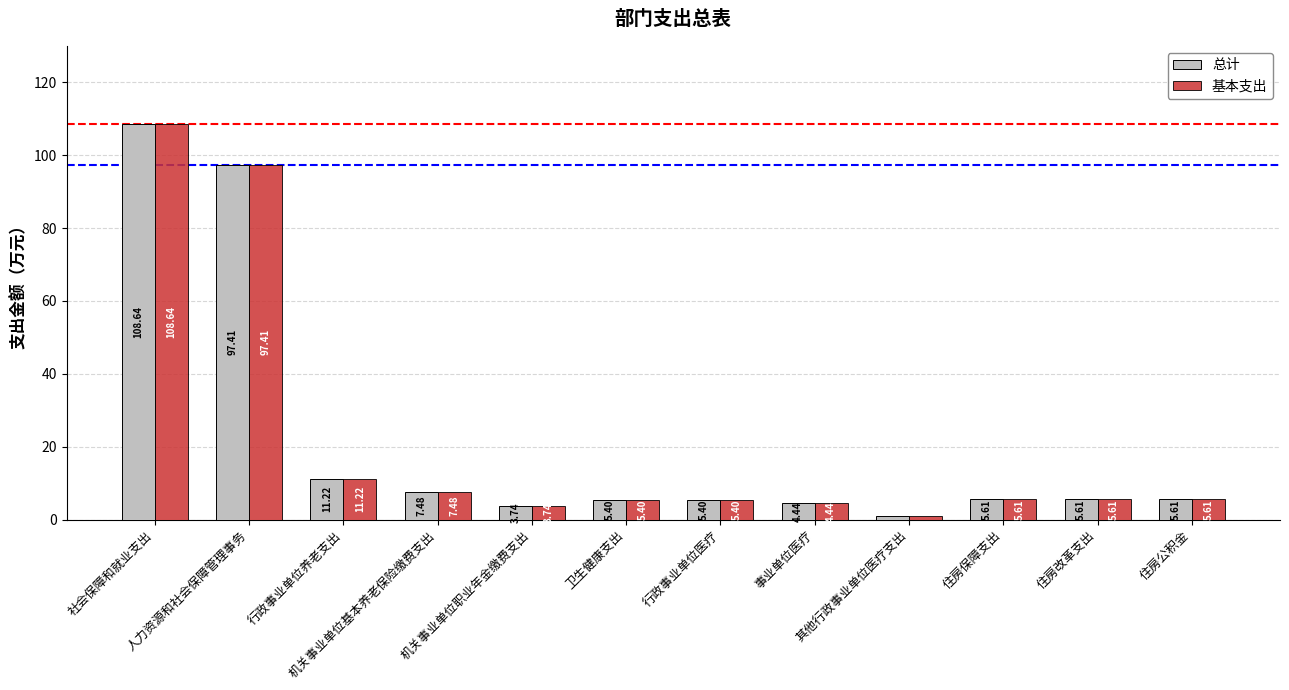

What is the average value of the 基本支出 series?

21.8